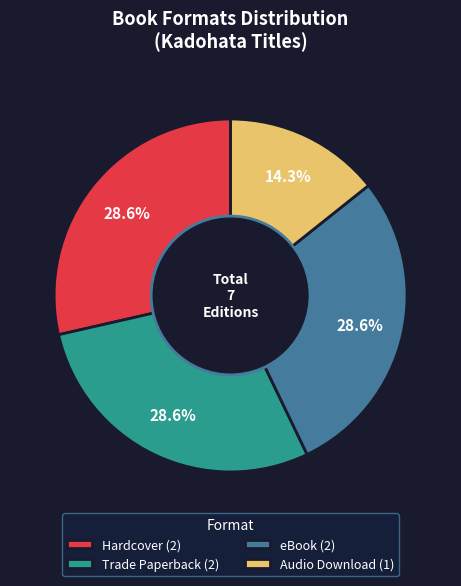

Combined, what portion of the pie is Audio Download (1) and Trade Paperback (2)?

42.9%